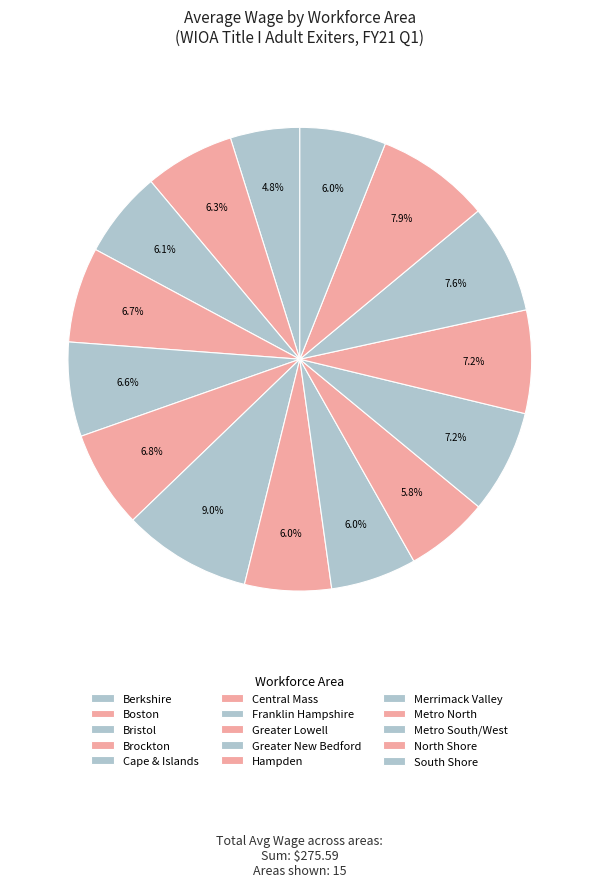

Which category has the biggest portion of the pie?

Franklin Hampshire